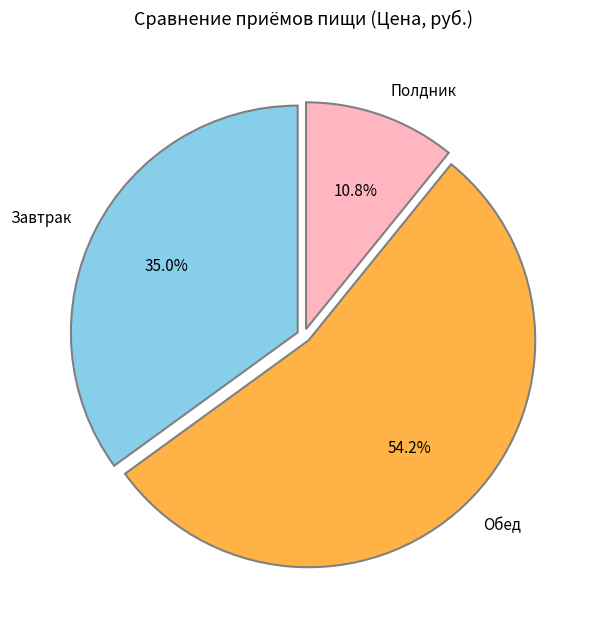

Rank the categories by value from lowest to highest.

Полдник, Завтрак, Обед